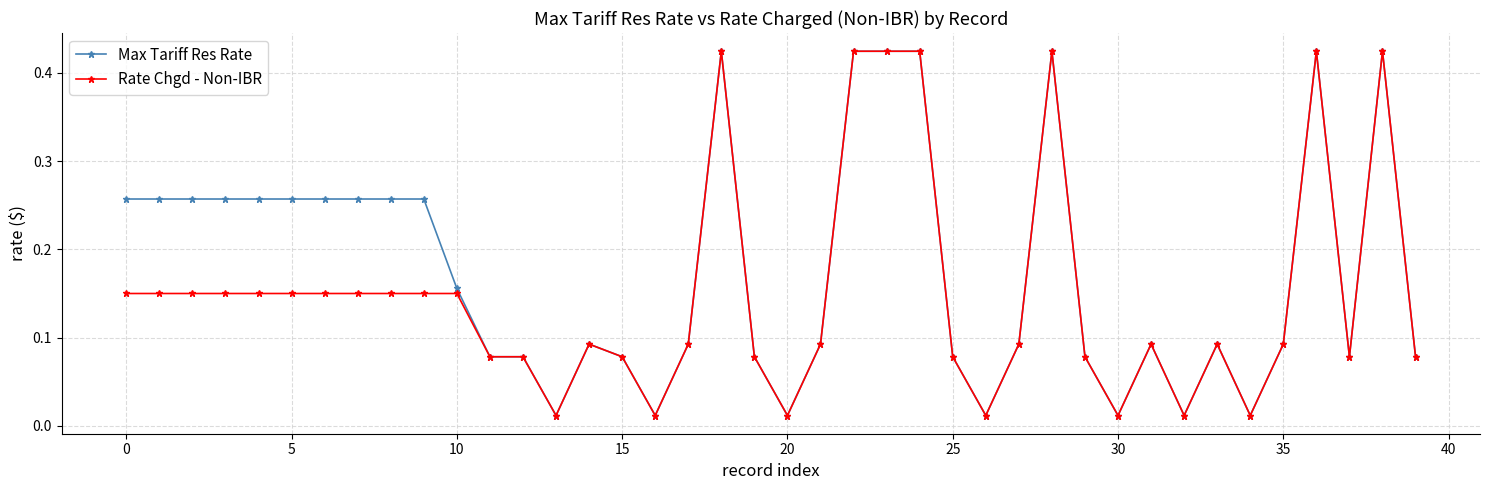

How many lines are shown in the chart?

2